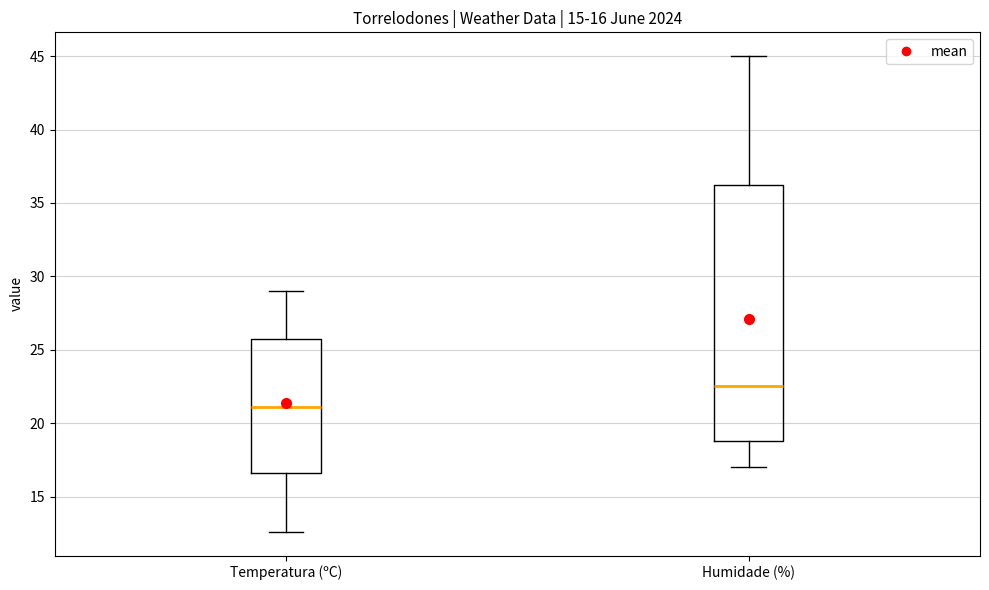

Which box is the tallest, from its lower edge to its upper edge?

Humidade (%)